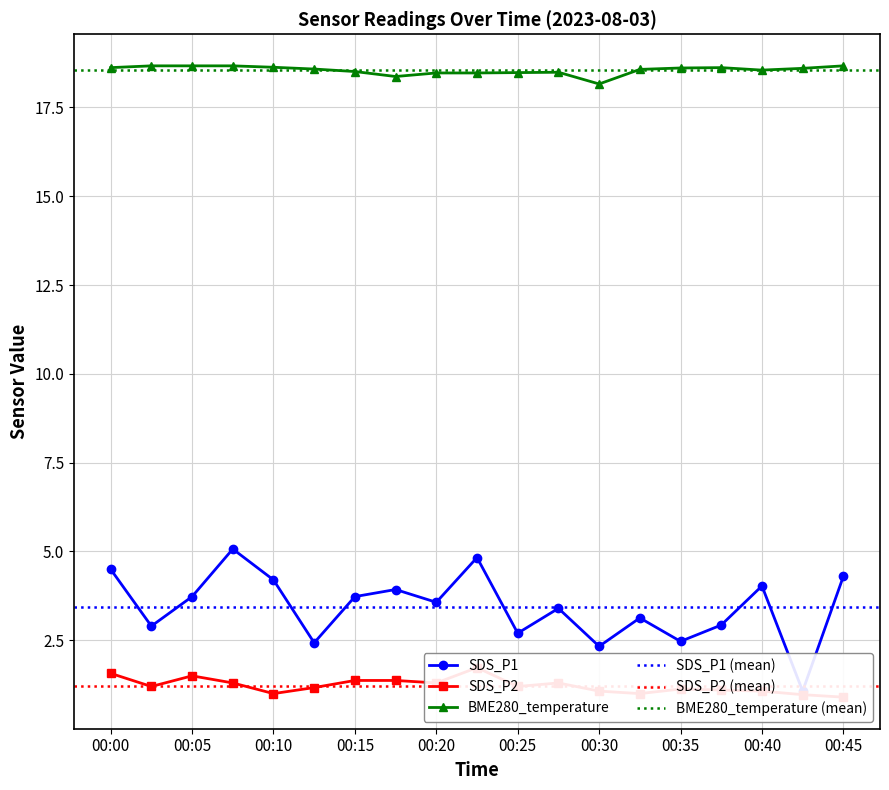

What is the average value of the SDS_P2 series?

1.2